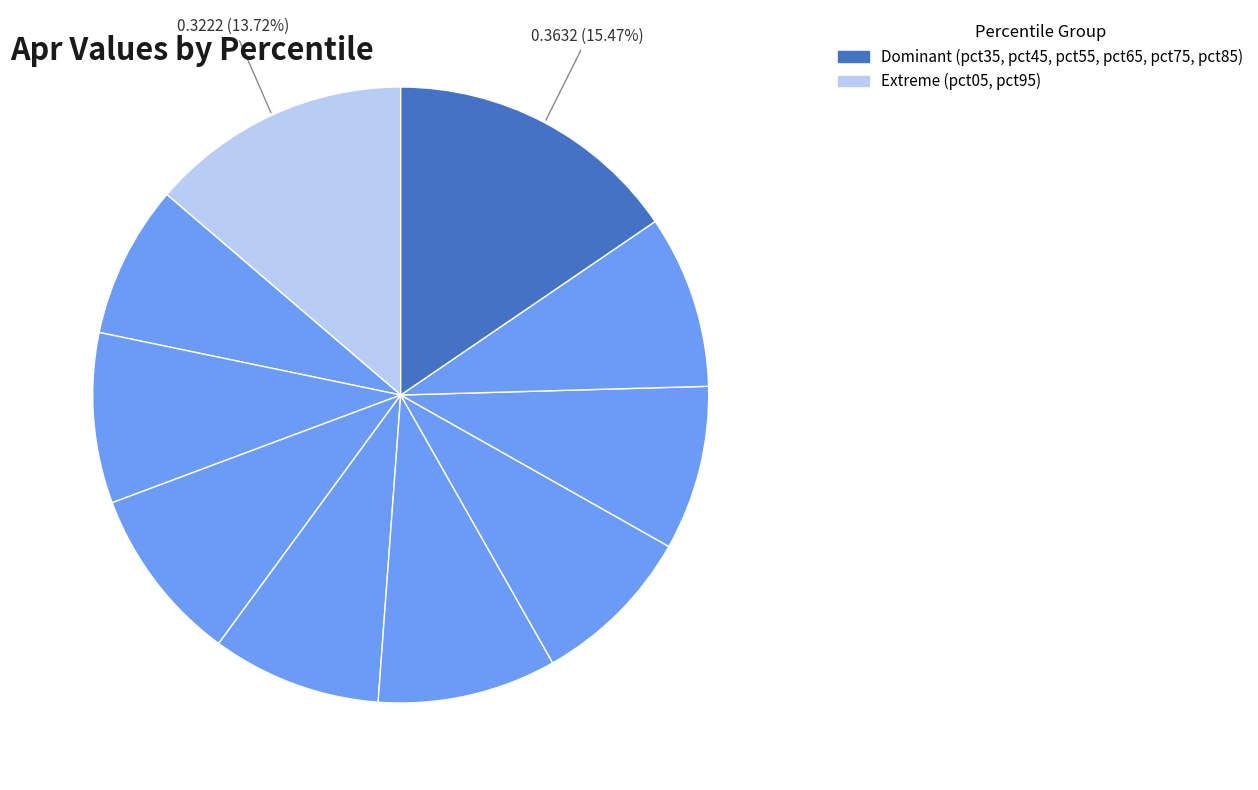

To the nearest percent, what portion does pct55 represent?

9%